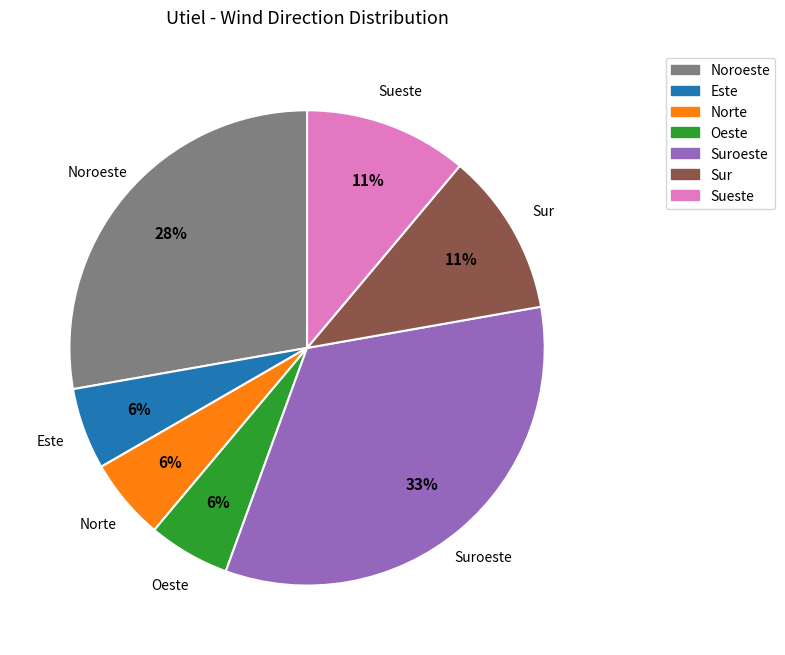

Approximately how many times larger is the value at Noroeste compared to Sueste?

2.5